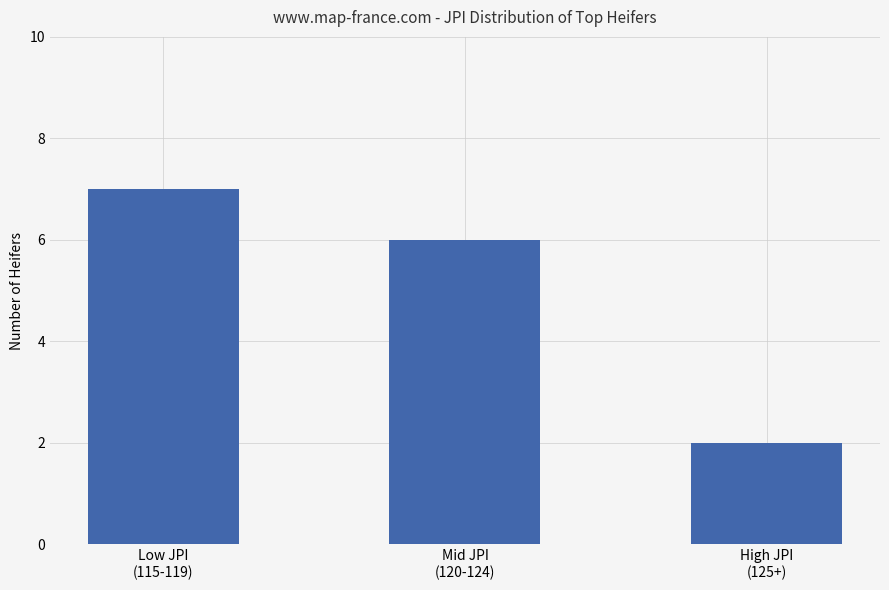

What is the greatest value displayed?

7